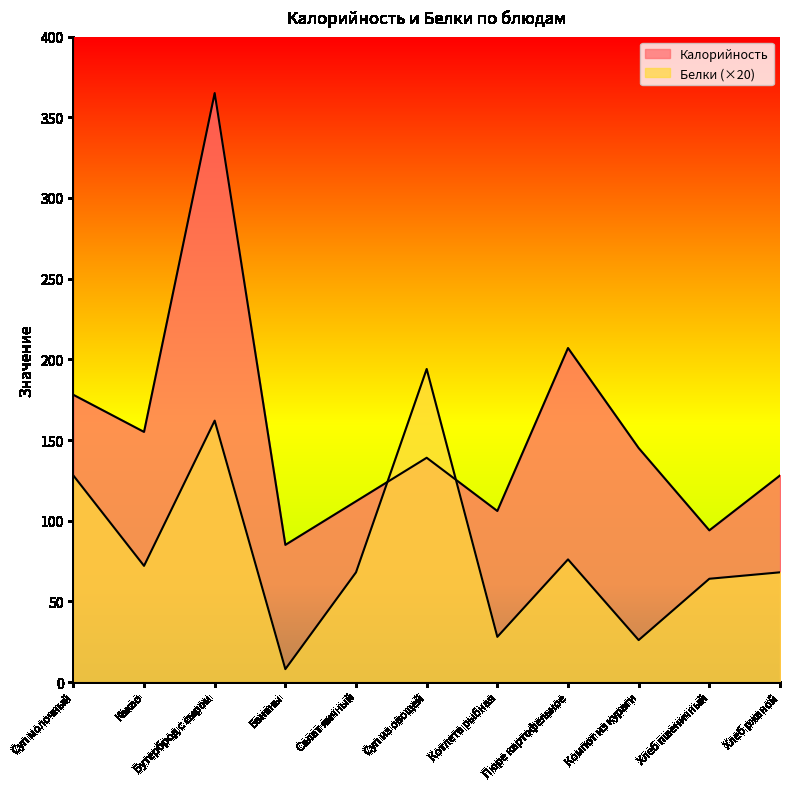

Which category has the highest value in the Белки series?

Суп из овощей